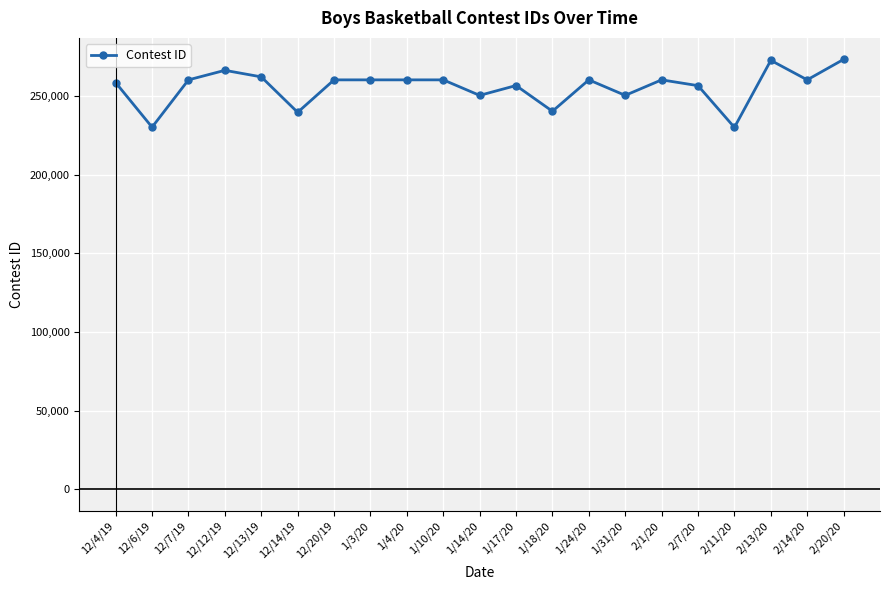

True or false: there are more than 2 points higher than both neighbors.

True